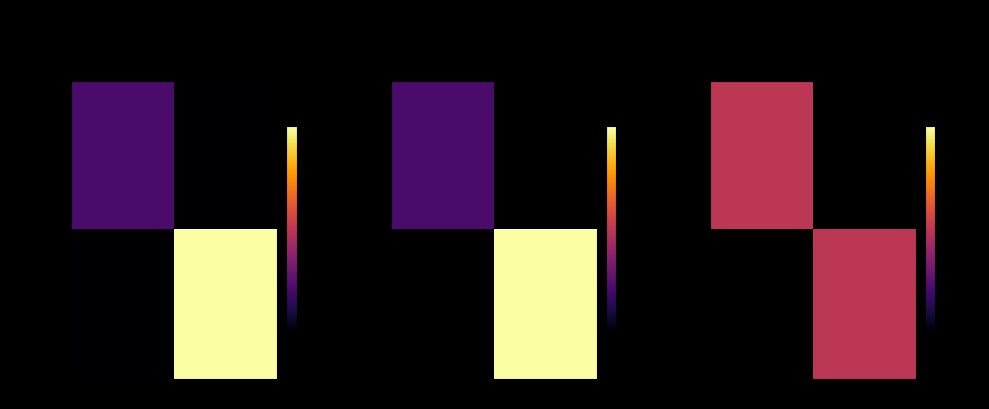

List the series in order of their overall mean, highest first.

075e7238ebb7766d6f210f376fc7b5abf86463e, bc9feb1260a09b317f2ca4b935872568a83c045